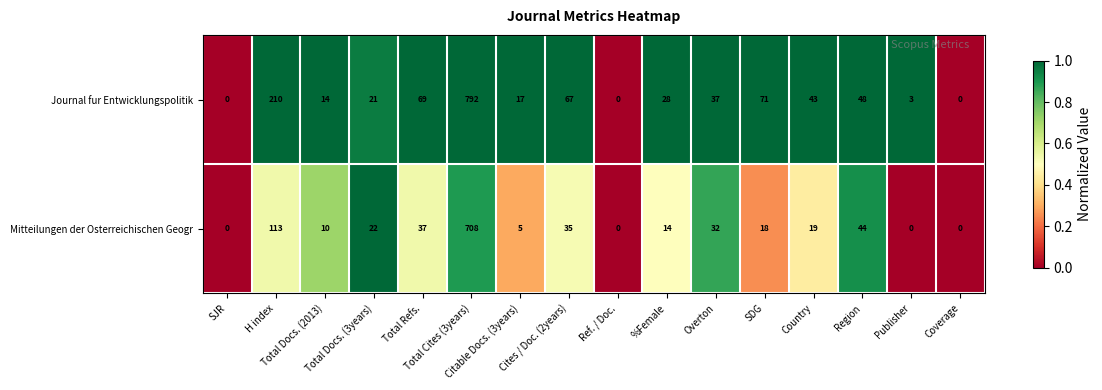

What is the difference between the maximum and minimum values in the Mitteilungen der Osterreichischen Geogr series?

708